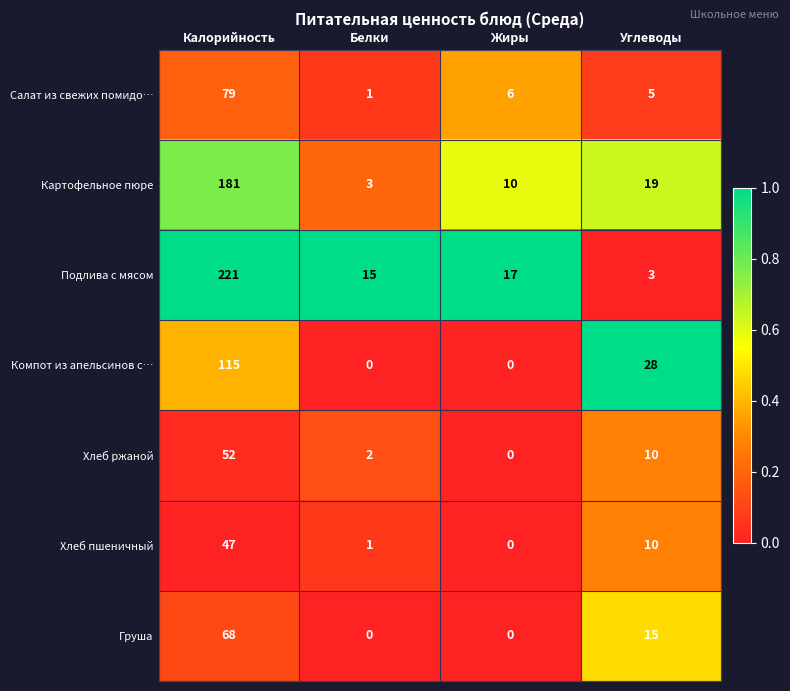

At which label is Картофельное пюре closest to 92?

Углеводы